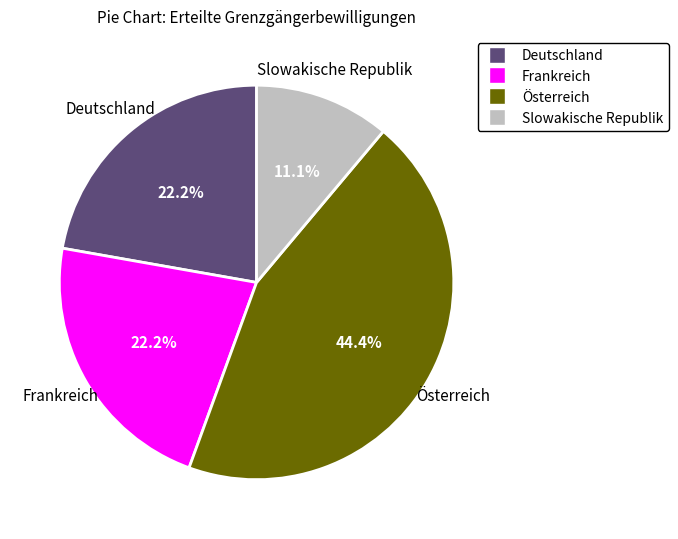

Approximately how many times larger is the value at Österreich compared to Deutschland?

2.0